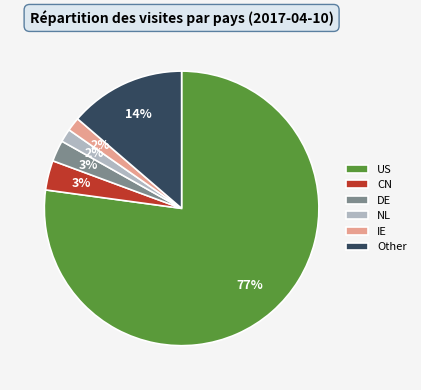

What is the largest slice in the pie chart?

US